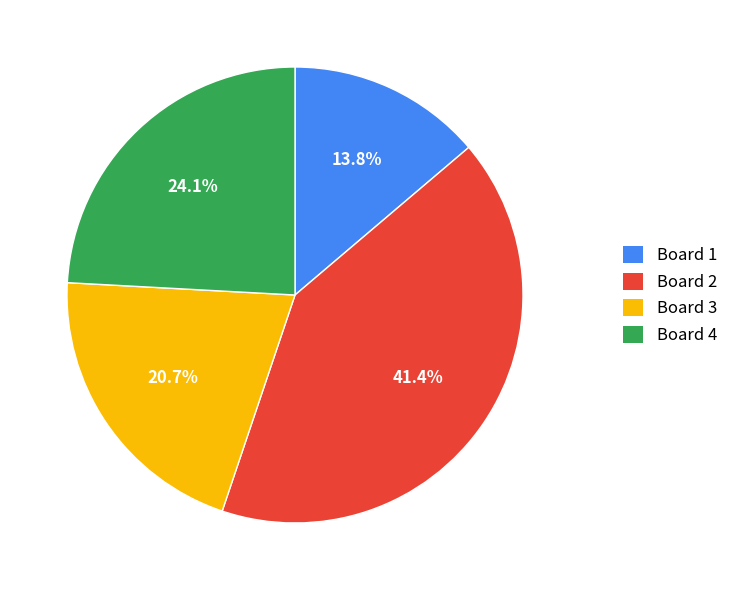

True or false: Board 4 accounts for 17% of the total.

False